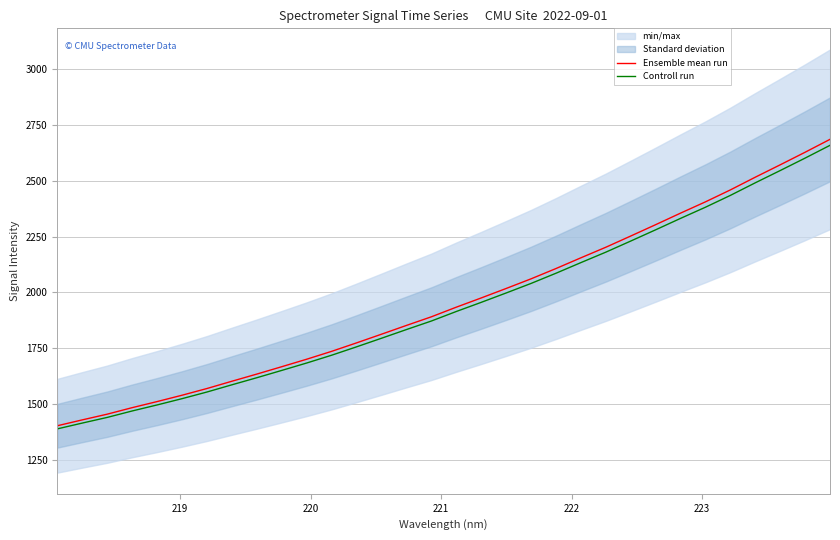

At how many categories does at least one series exceed 2055?

13